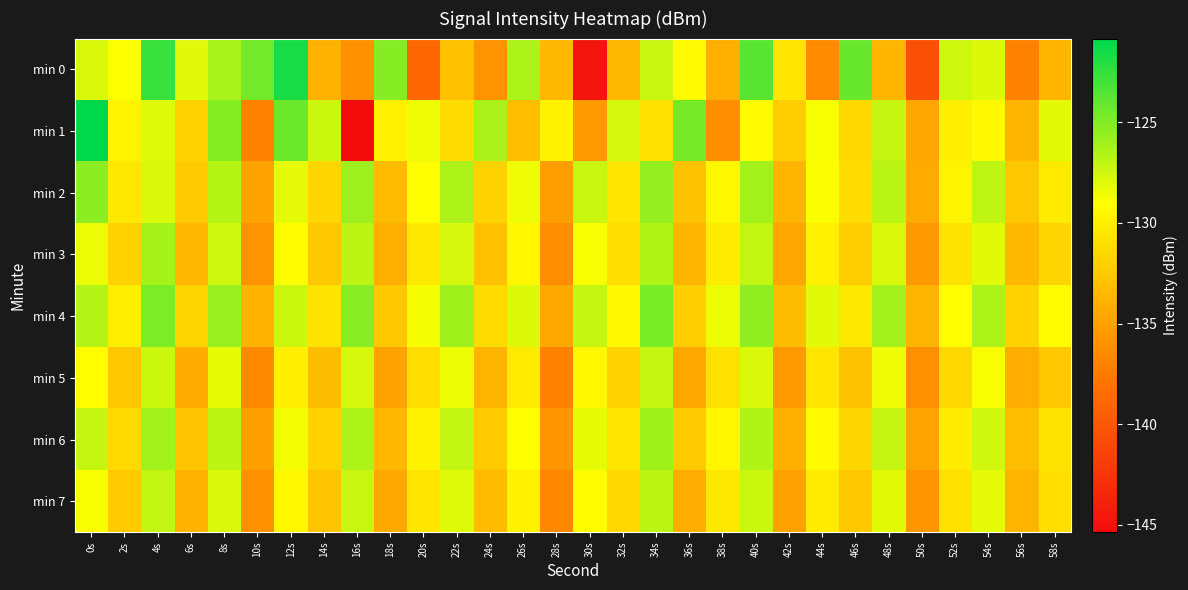

What is the total value across all series at 42s?

-1068.8